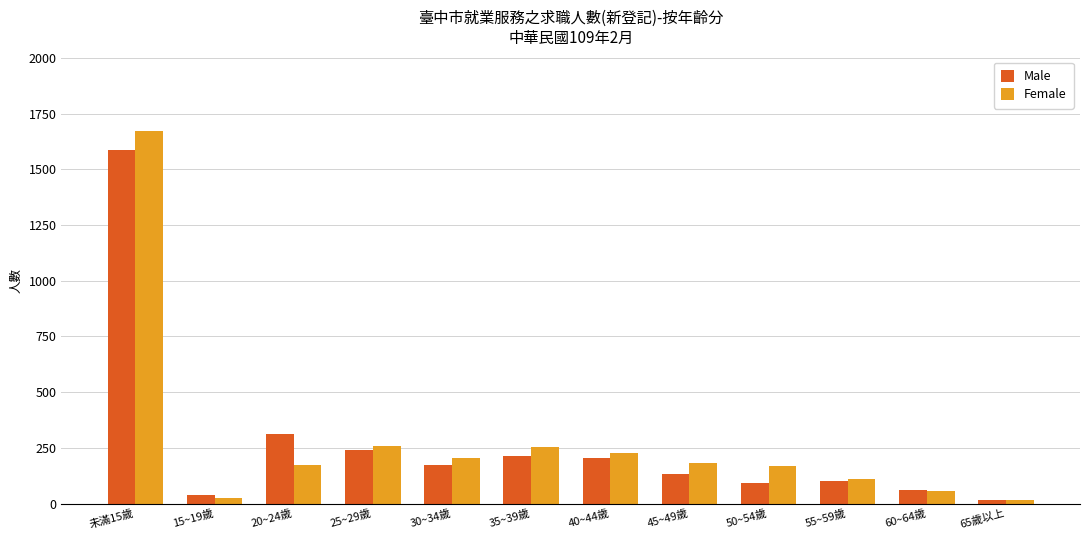

What is the maximum value shown in the chart?

1672